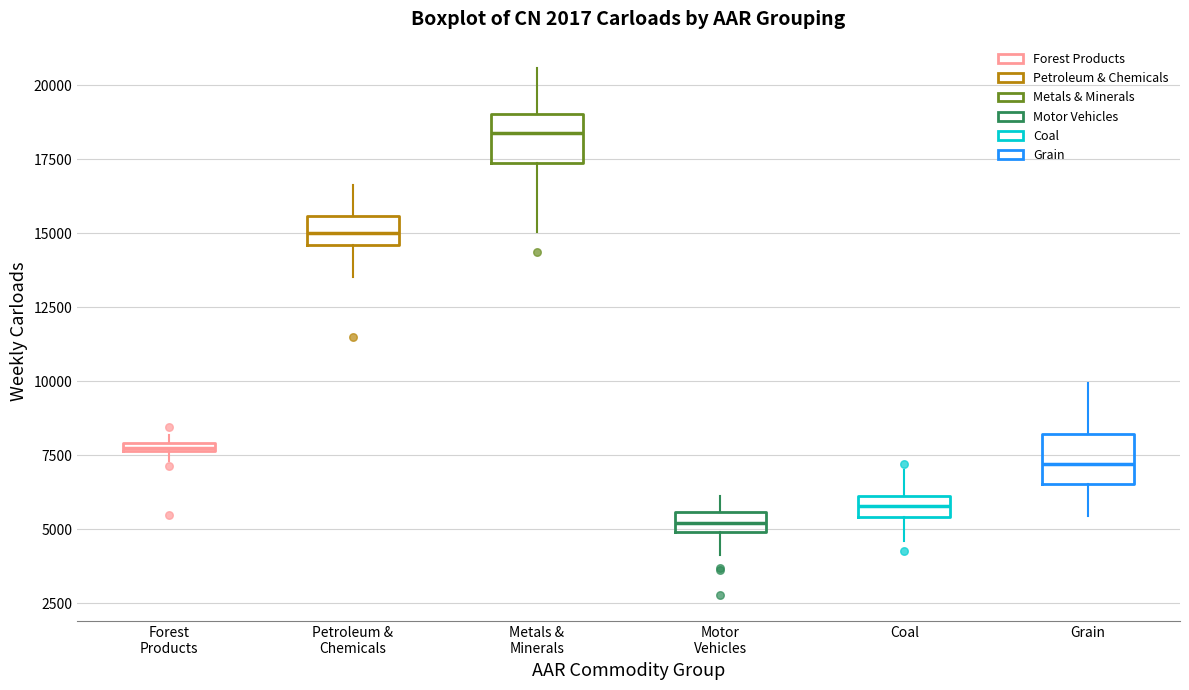

Which box's median line is the highest?

Metals & Minerals